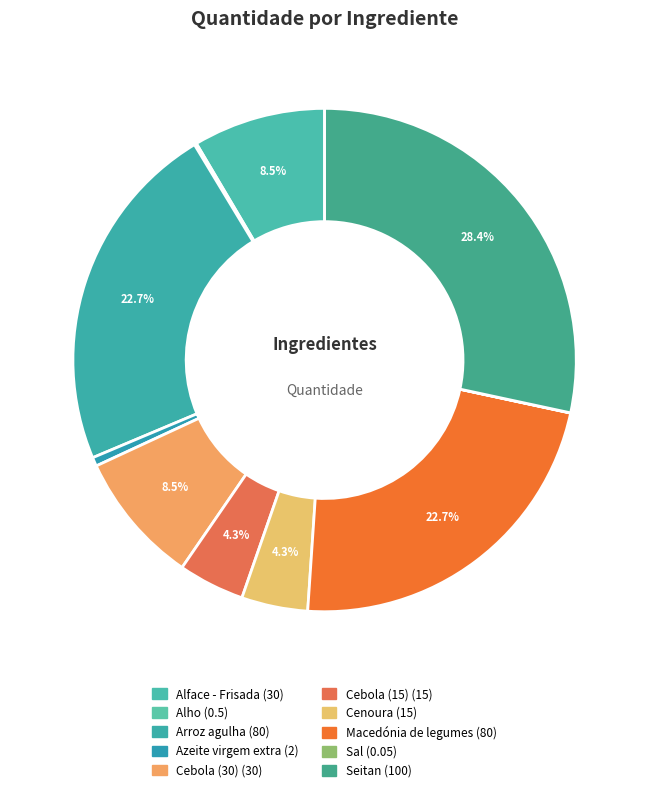

Which category has the biggest portion of the pie?

Seitan